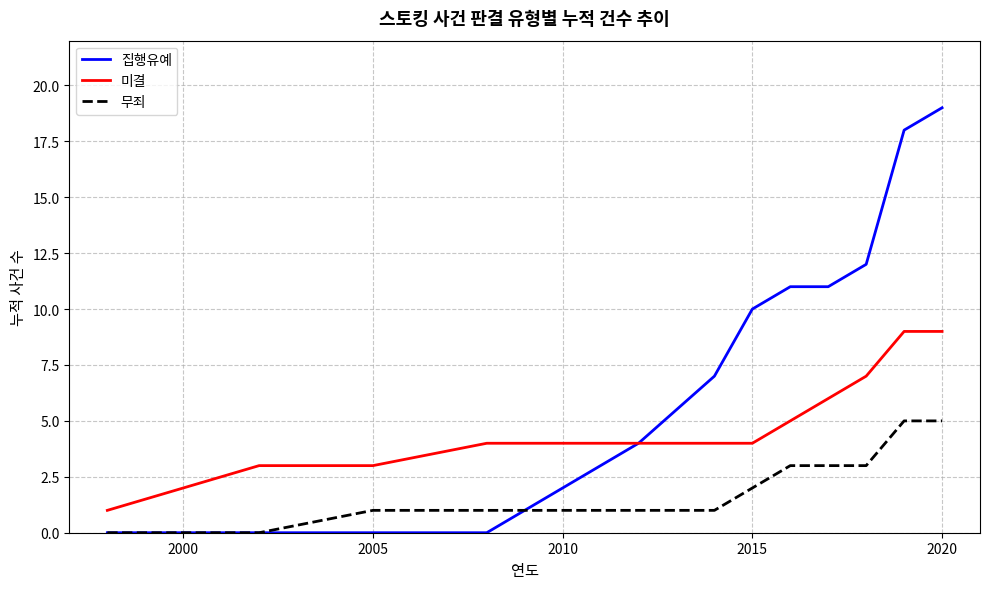

What is the difference between the second highest and minimum values in the 집행유예 series?

18